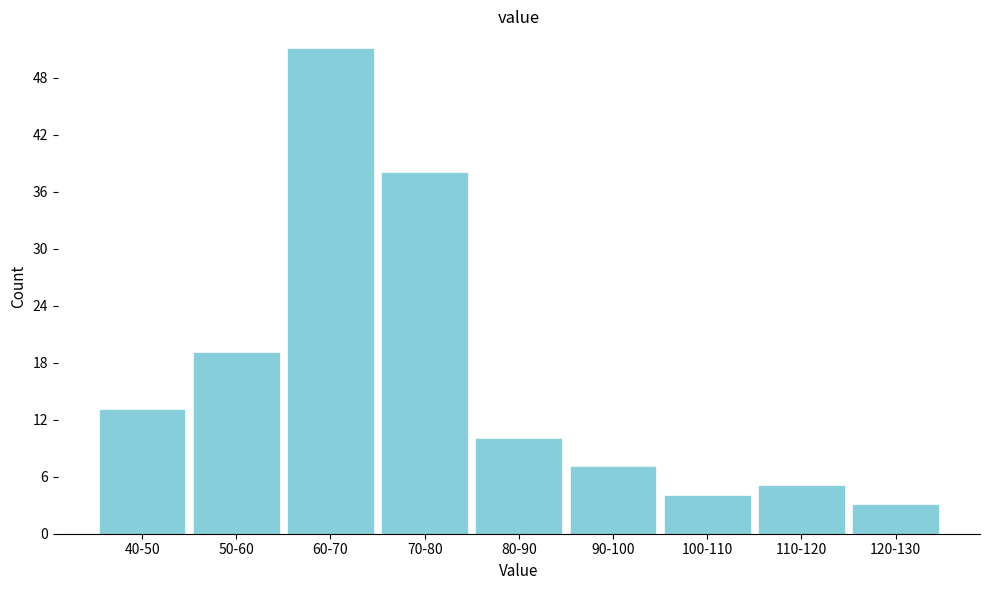

Reading left to right, extract all data points from this chart.

13	19	51	38	10	7	4	5	3